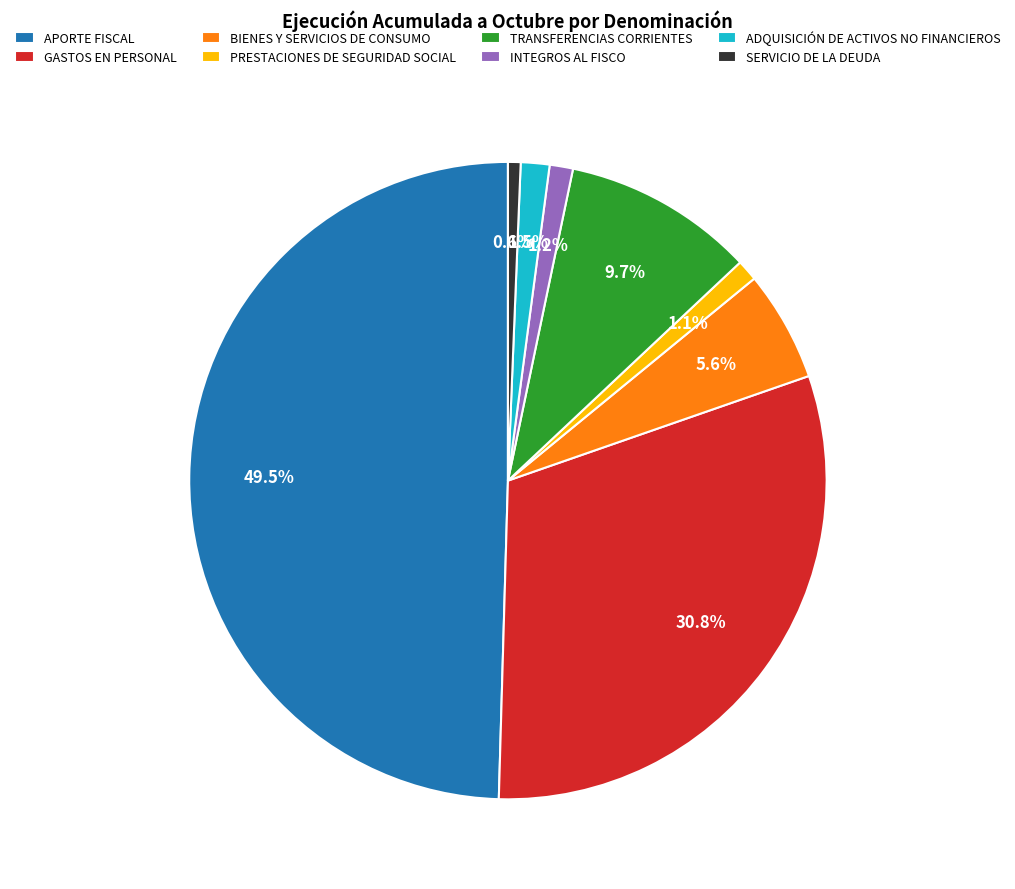

To the nearest percent, what percentage of the pie is SERVICIO DE LA DEUDA?

1%